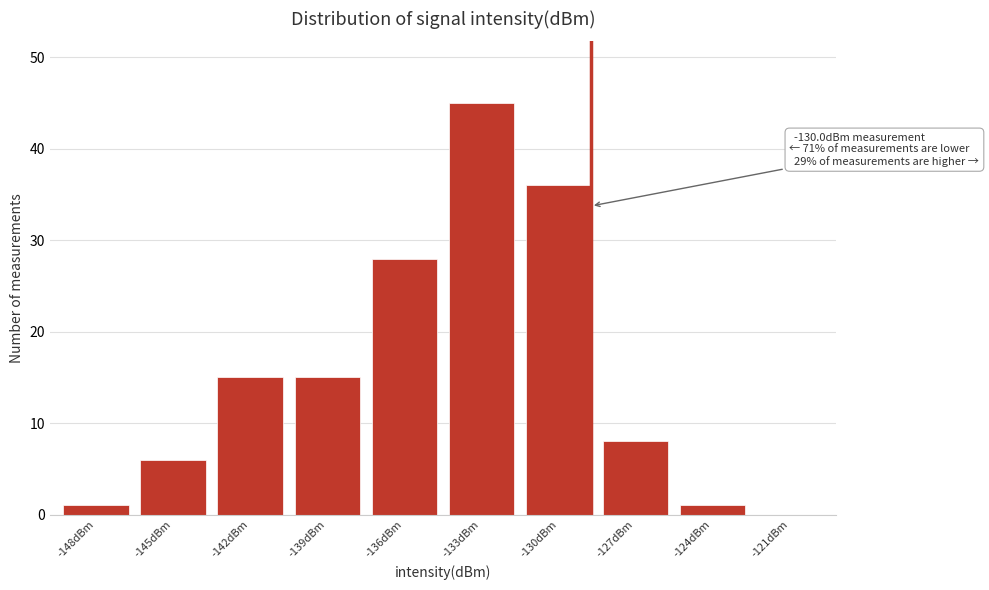

Reading left to right, transcribe all the data shown in this chart.

-148dBm=1	-145dBm=6	-142dBm=15	-139dBm=15	-136dBm=28	-133dBm=45	-130dBm=36	-127dBm=8	-124dBm=1	-121dBm=0